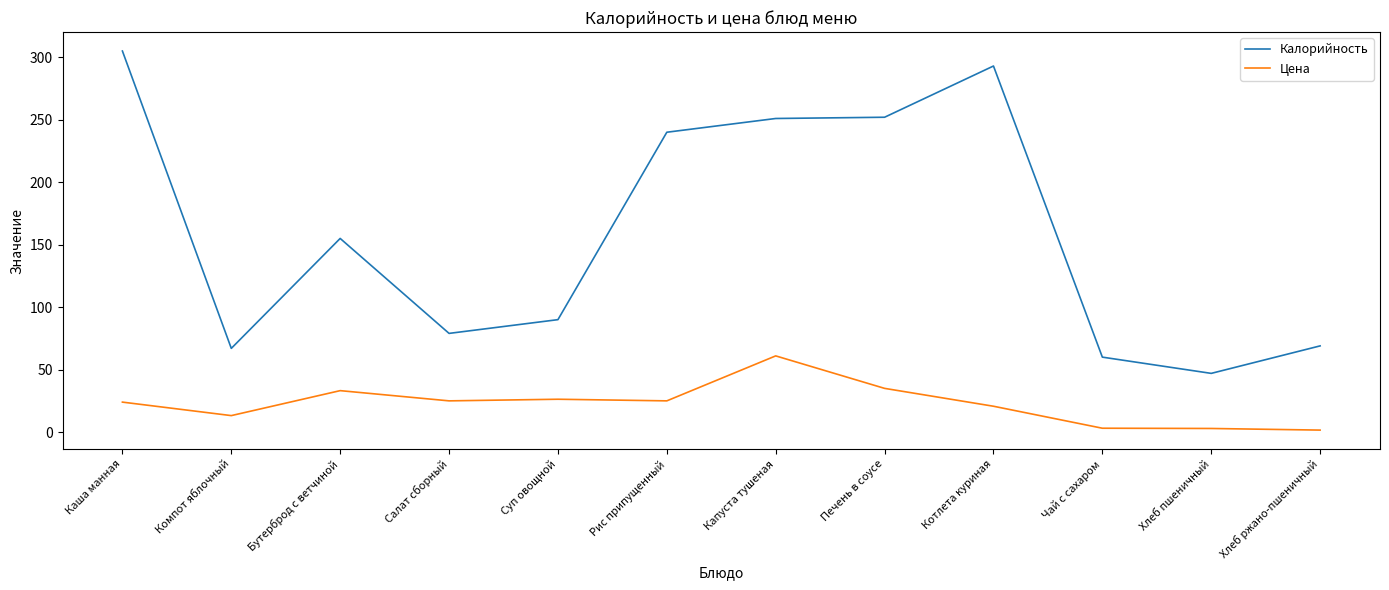

The value of Цена at Капуста тушеная is 61.0. True or false?

True